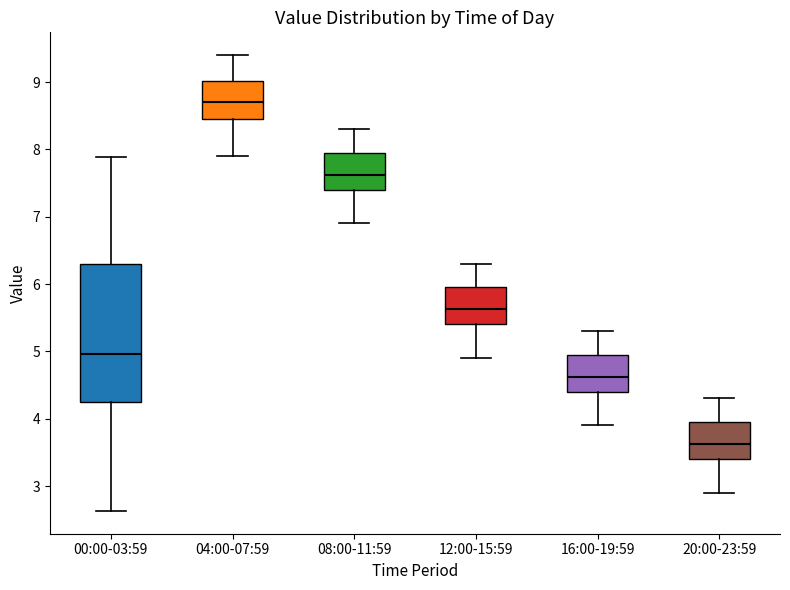

Where does the median line of the box for 04:00-07:59 sit on the y-axis? The values are not printed on the chart, so give them approximately, as read against the axis.

8.7